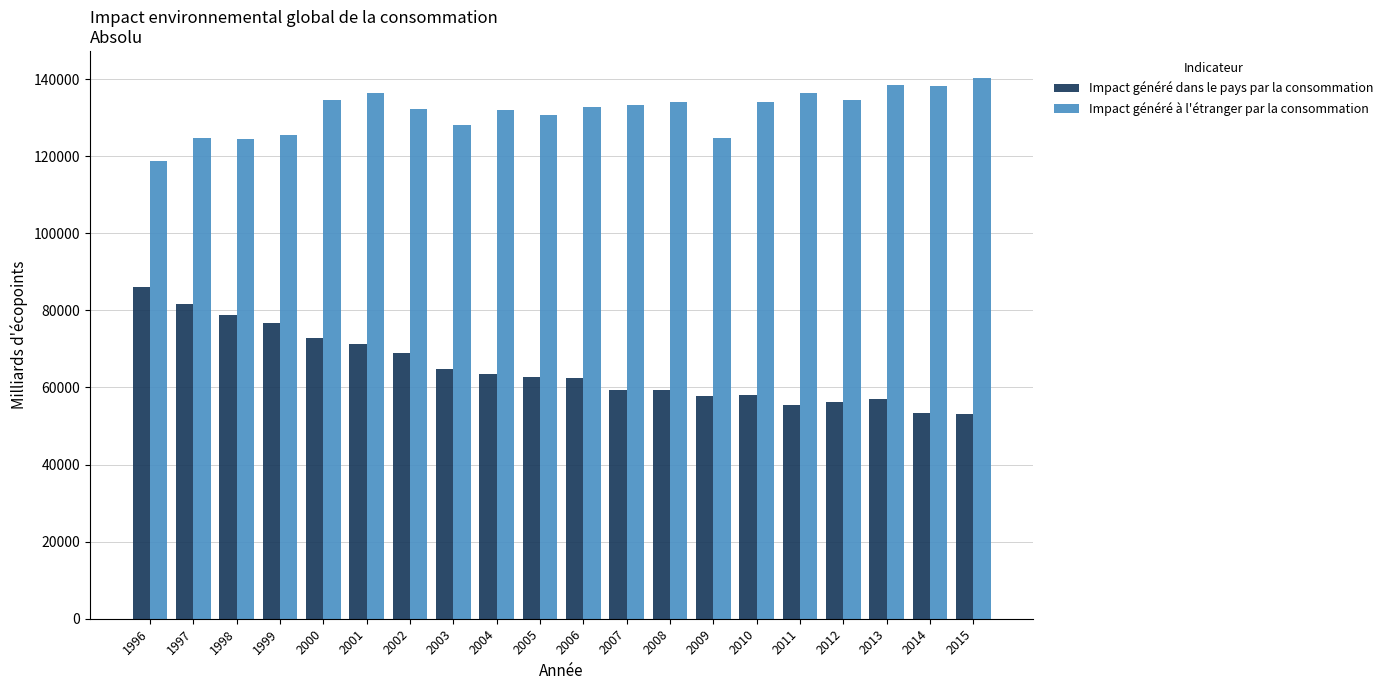

What is the difference between the second highest and minimum values in the Impact généré à l'étranger par la consommation series?

19717.4